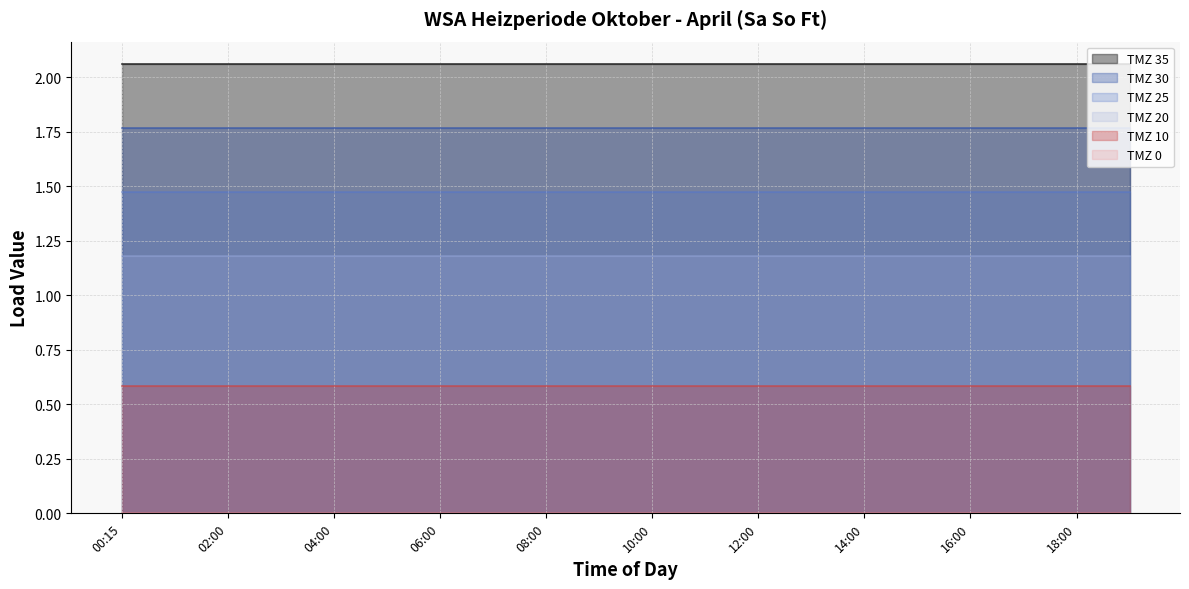

Which series has the largest total across all categories?

TMZ 35